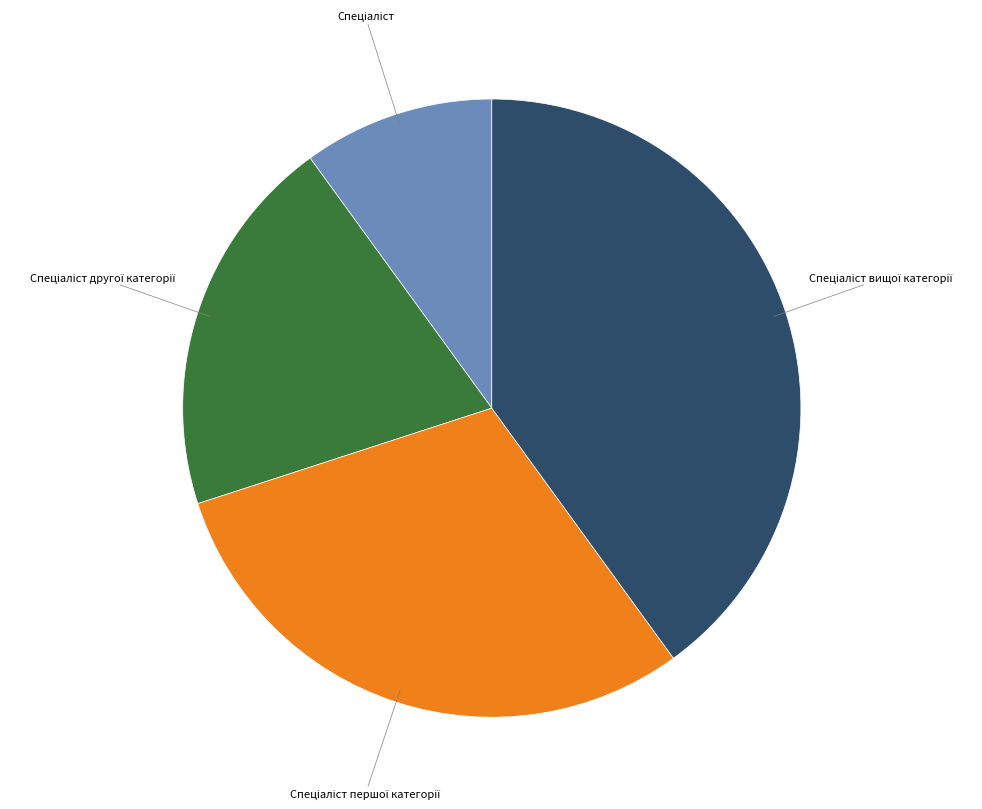

Does any single category account for the majority?

No